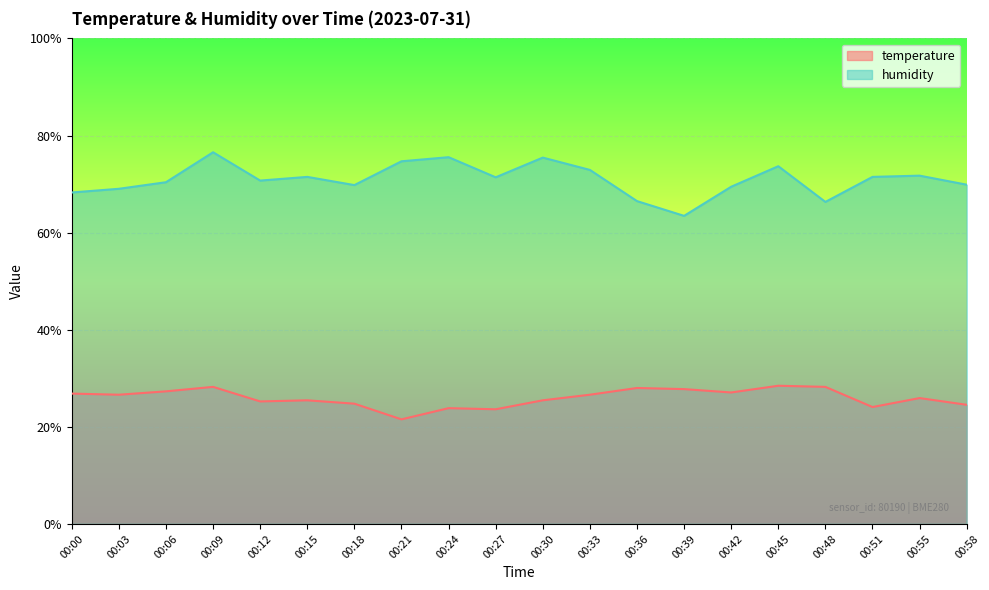

The value of humidity at 00:03 is 69.0. True or false?

True